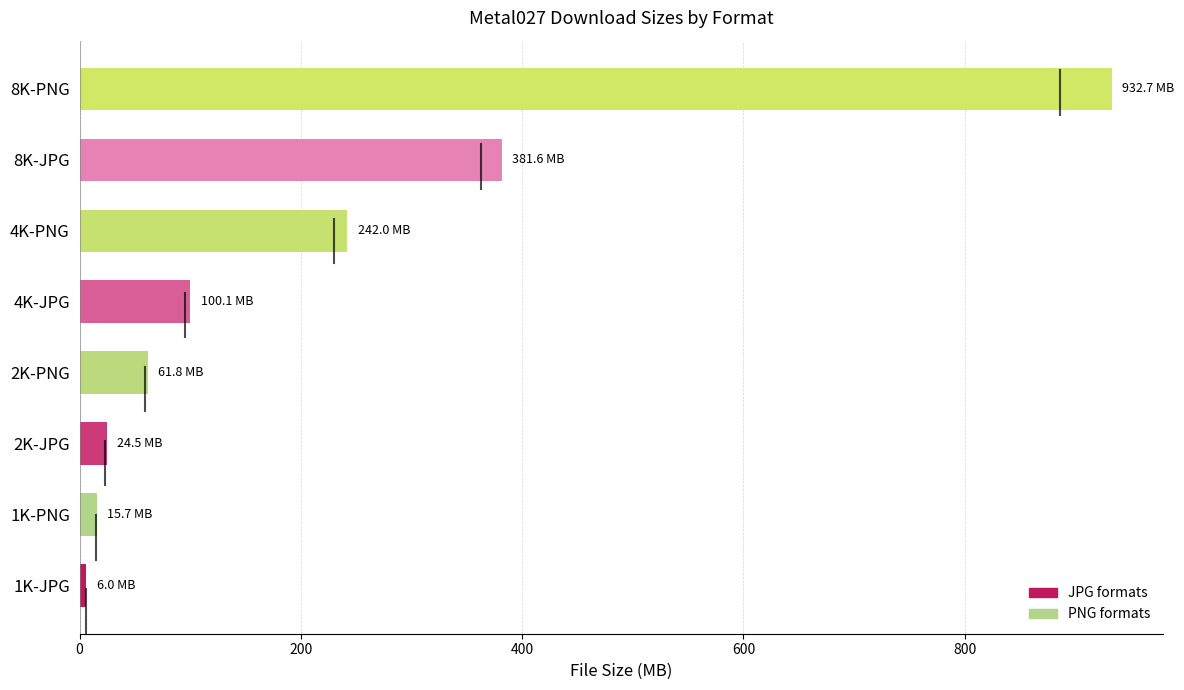

Reading top to bottom, extract all data points from this chart.

932.7	381.6	242.0	100.1	61.8	24.5	15.7	6.0